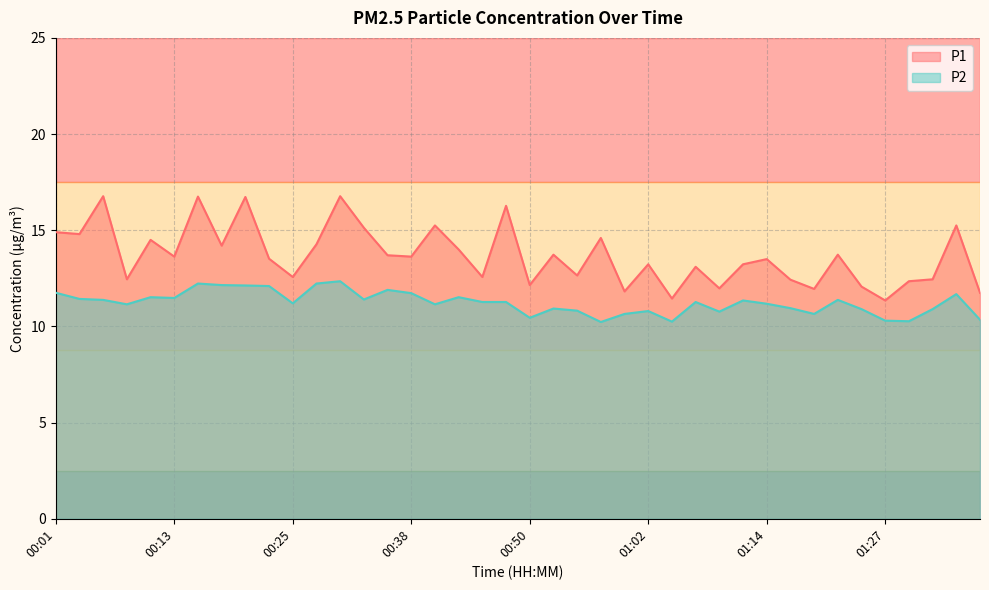

True or false: P2 has more than 1 points higher than both neighbors.

True